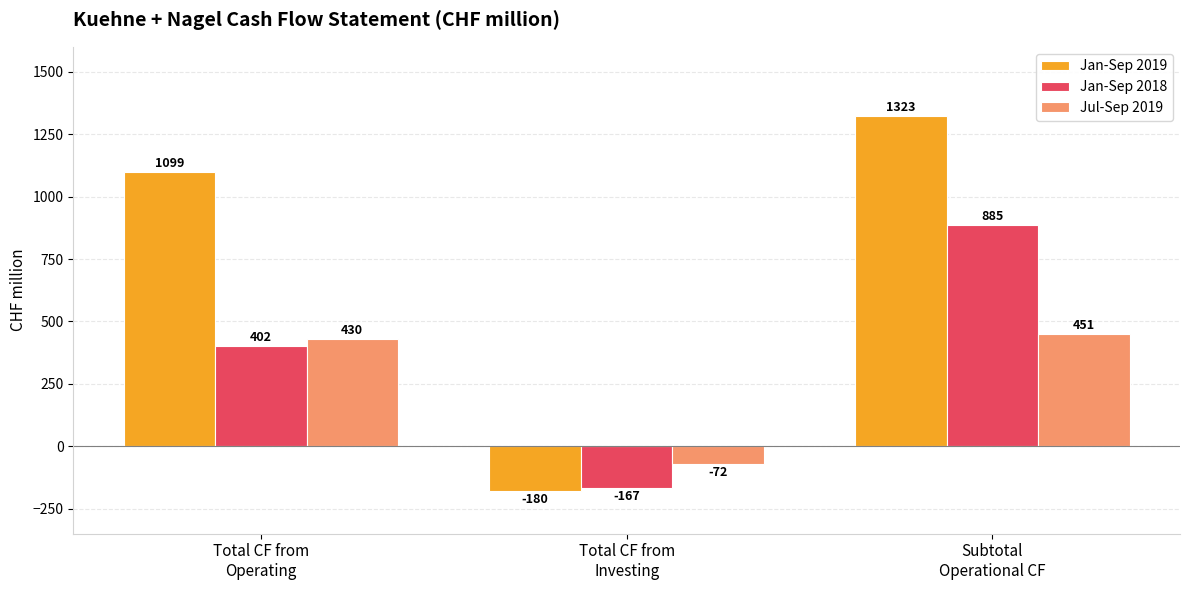

Reading left to right, what are all the values shown in this chart?

Jan-Sep 2019: 1099	-180	1323
Jan-Sep 2018: 402	-167	885
Jul-Sep 2019: 430	-72	451